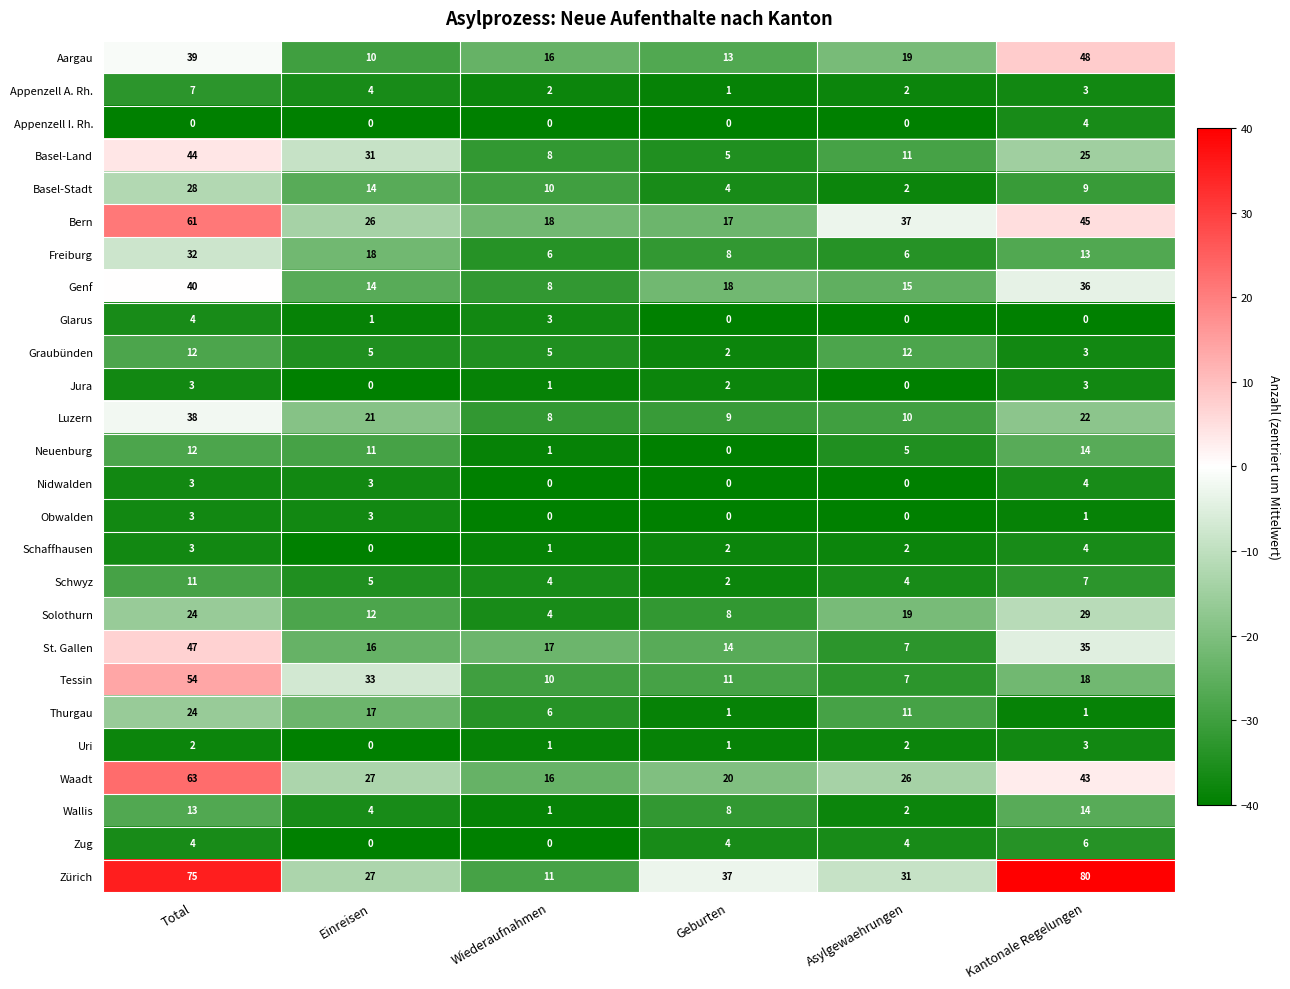

What is the greatest value displayed?

80